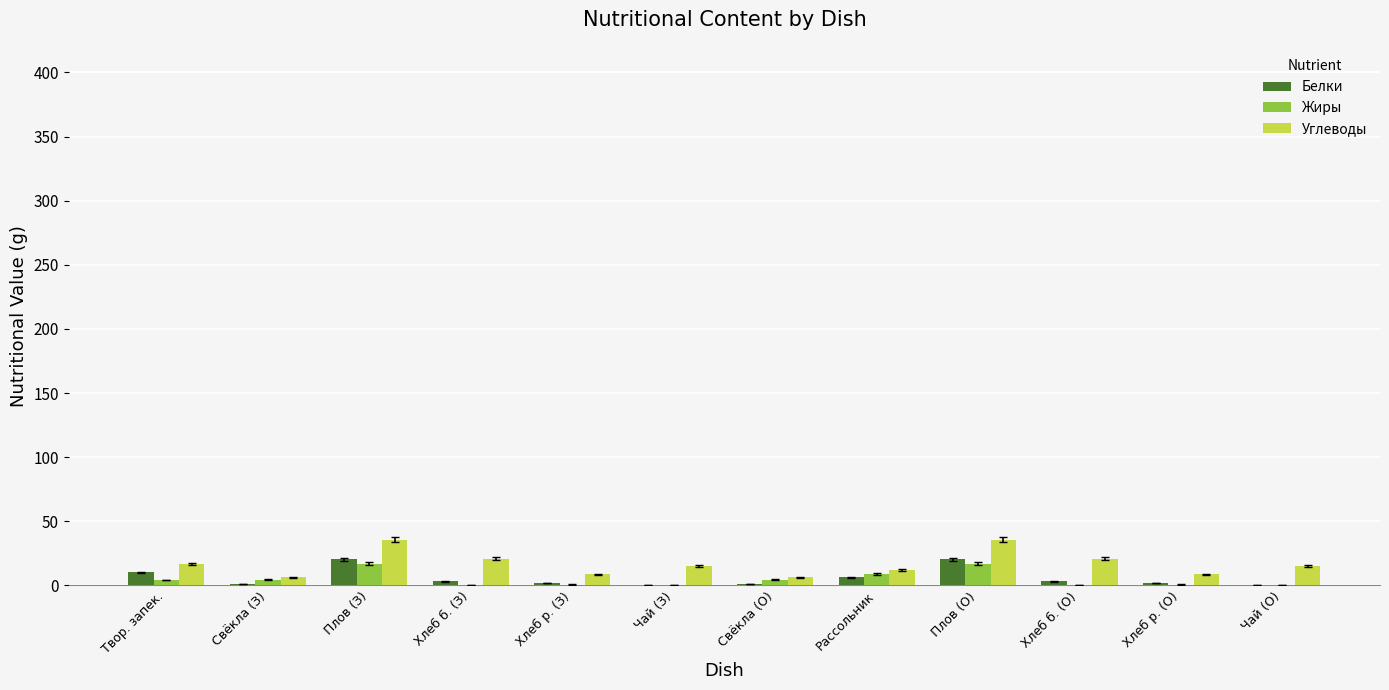

True or false: Углеводы has a value of 20.9 at Хлеб б. (О).

True